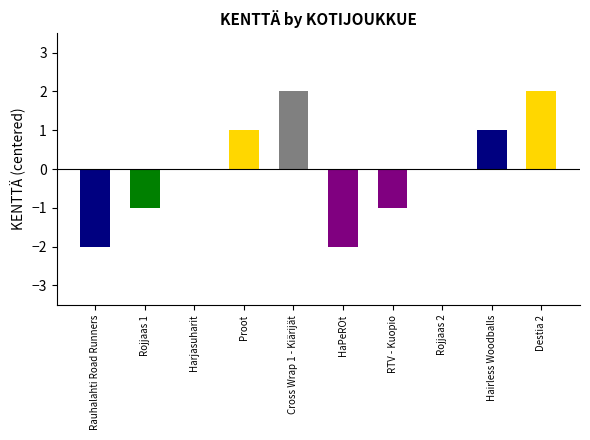

Between RTV - Kuopio and HaPeROt, which is larger?

RTV - Kuopio